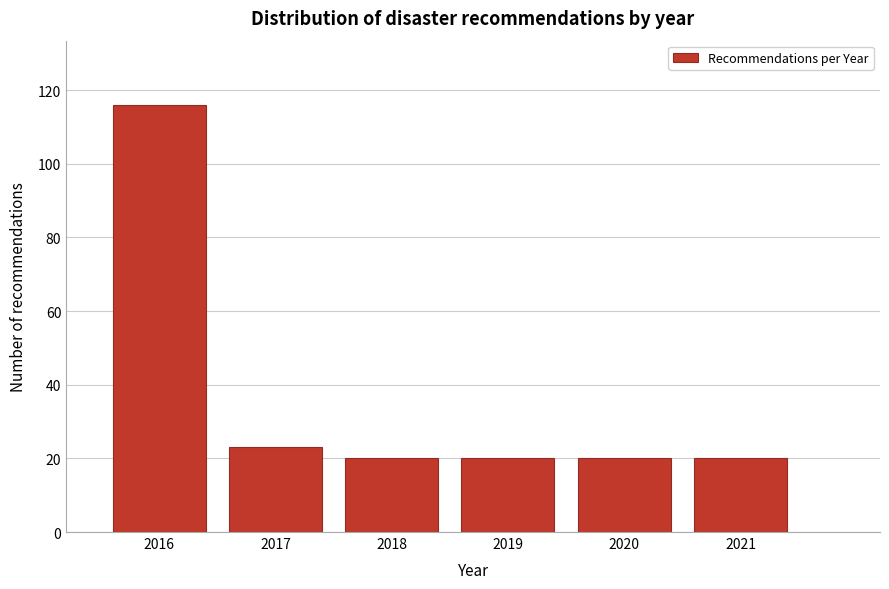

Reading left to right, transcribe all the data shown in this chart.

2016=116	2017=23	2018=20	2019=20	2020=20	2021=20